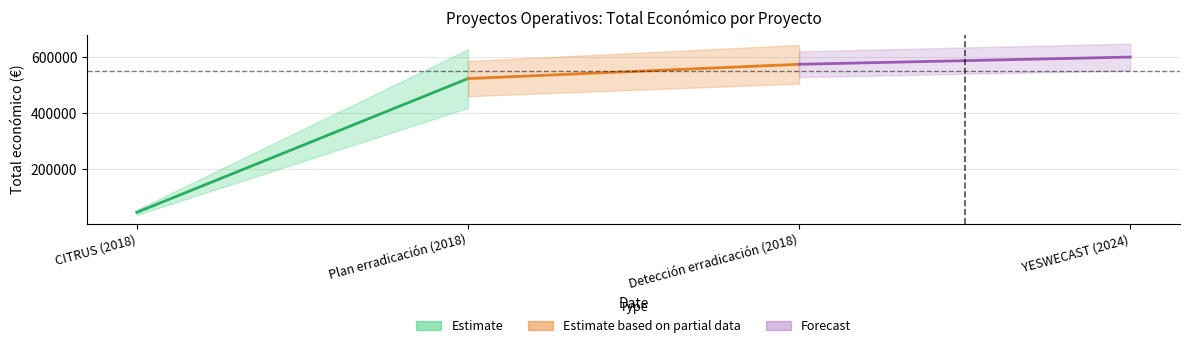

Between 2018 and 2018, which is larger?

2018